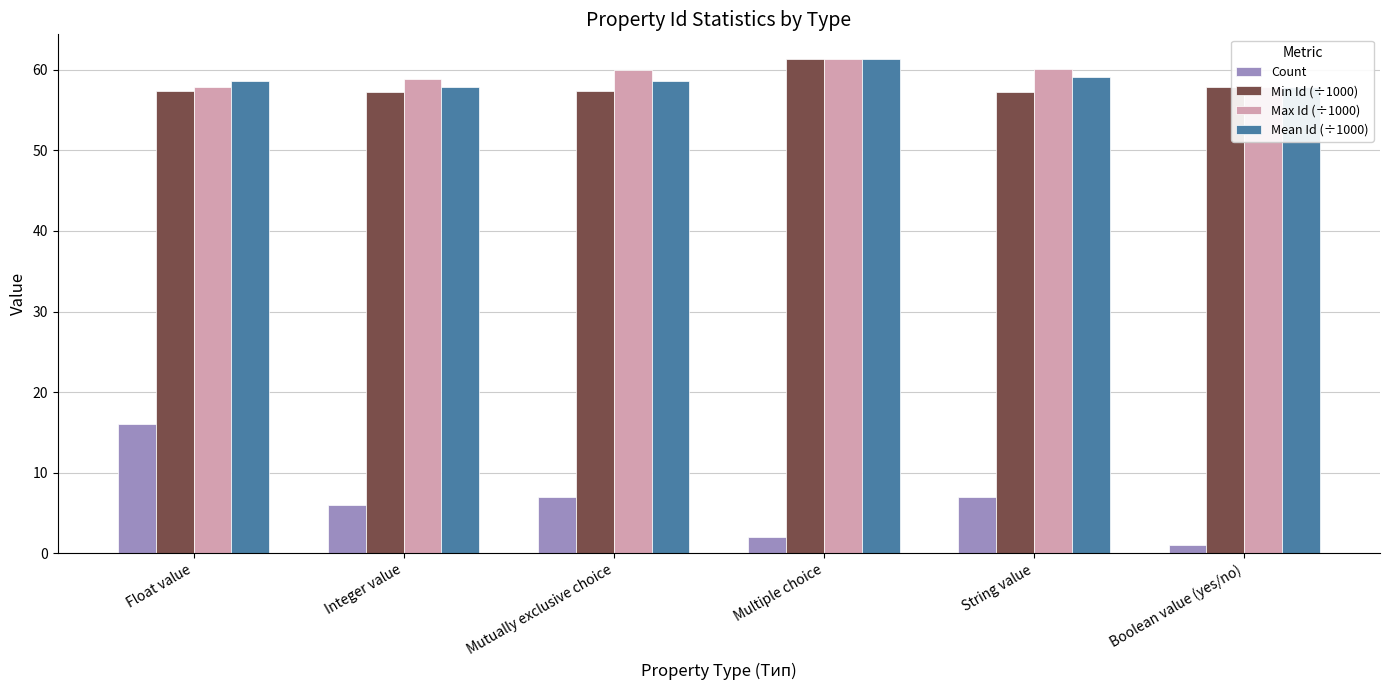

What is the greatest value displayed?

61.3